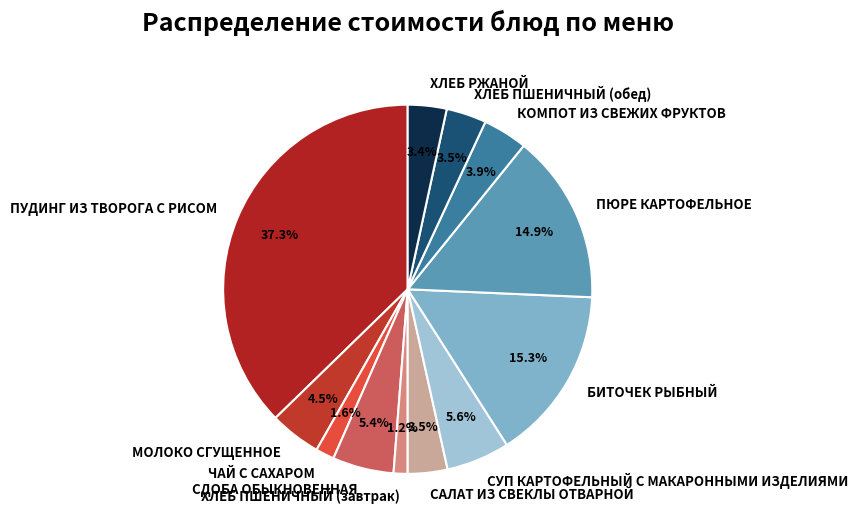

How many slices are in this pie chart?

12